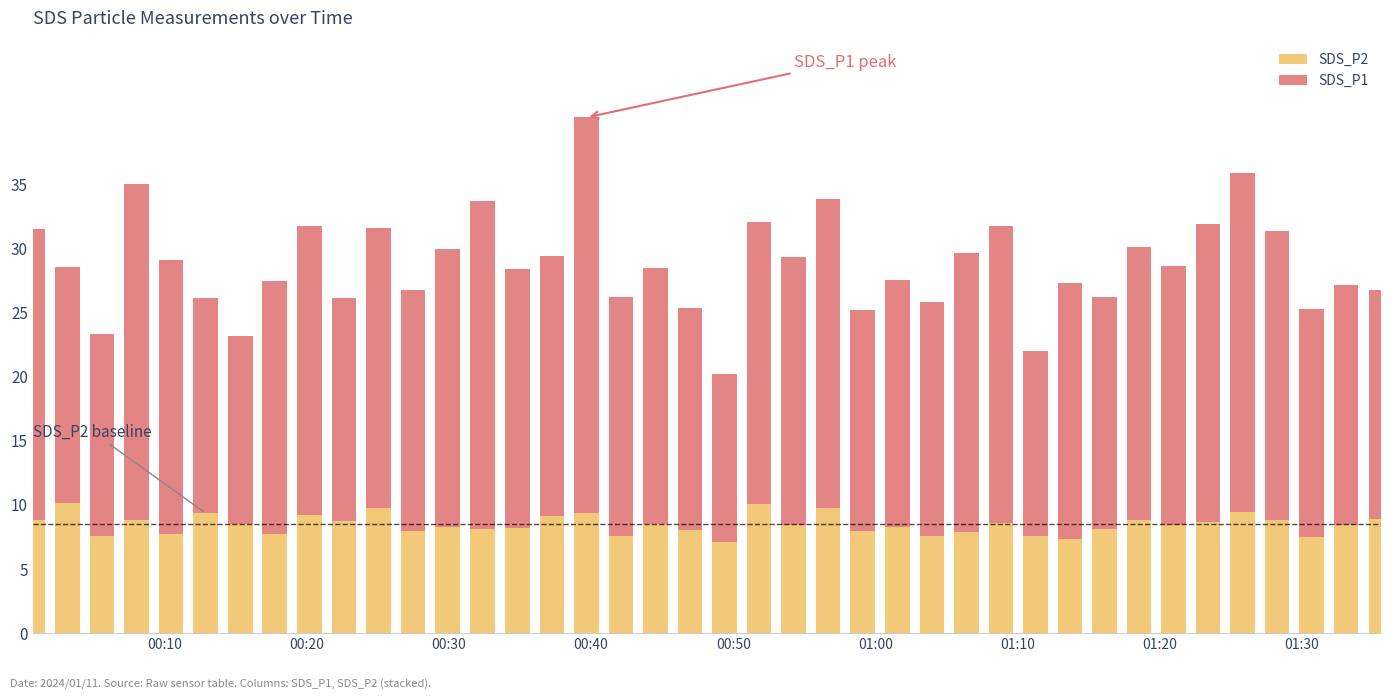

What is the sum of all SDS_P2 values?

337.7